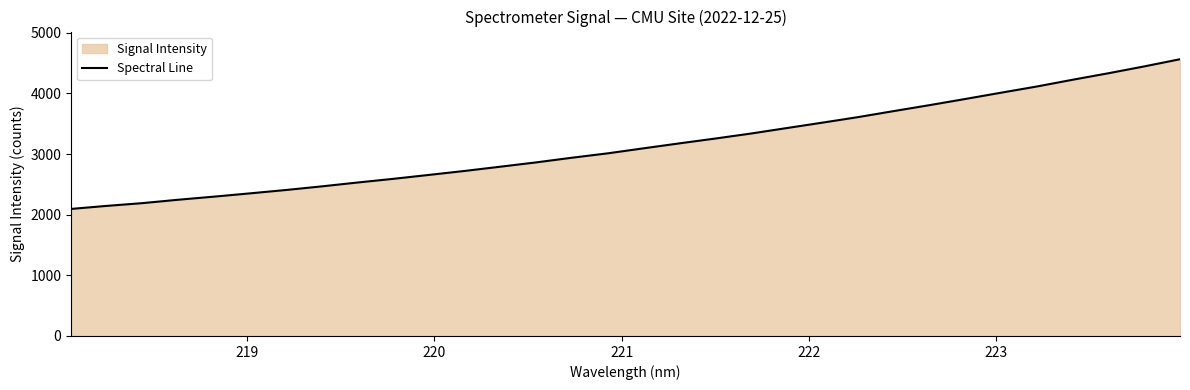

What is the difference between the maximum and minimum values?

2469.0